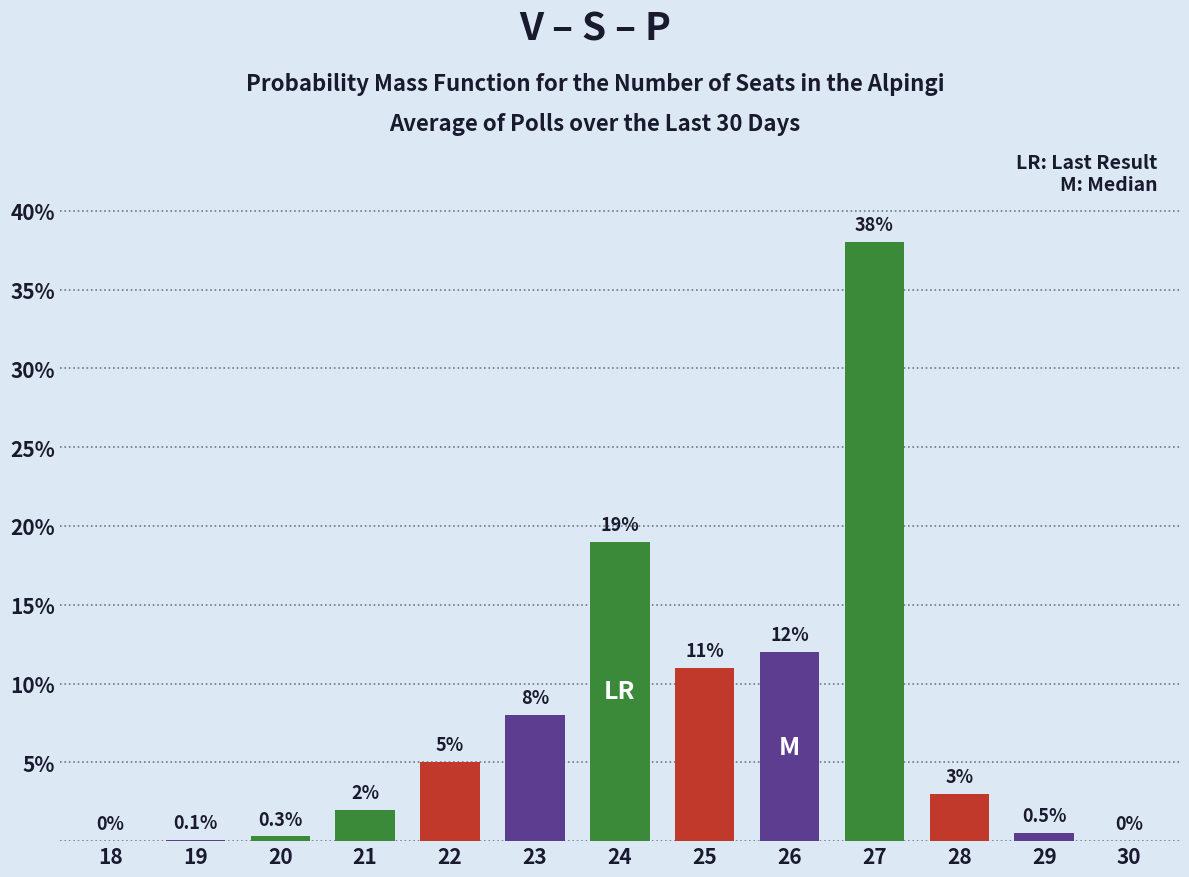

Reading left to right, list all the values displayed in this chart.

18=0.0	19=0.1	20=0.3	21=2.0	22=5.0	23=8.0	24=19.0	25=11.0	26=12.0	27=38.0	28=3.0	29=0.5	30=0.0